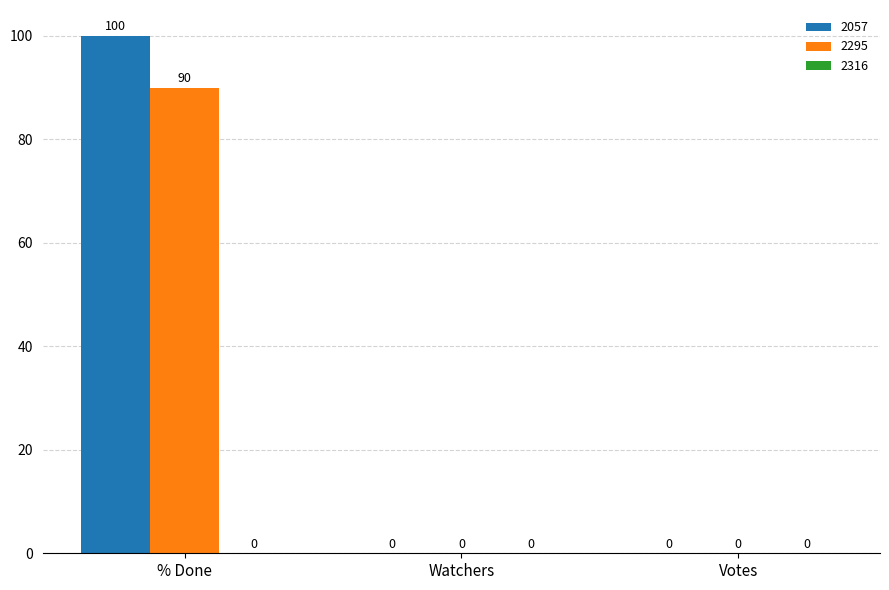

How many 2057 values are between 0 and 100?

3